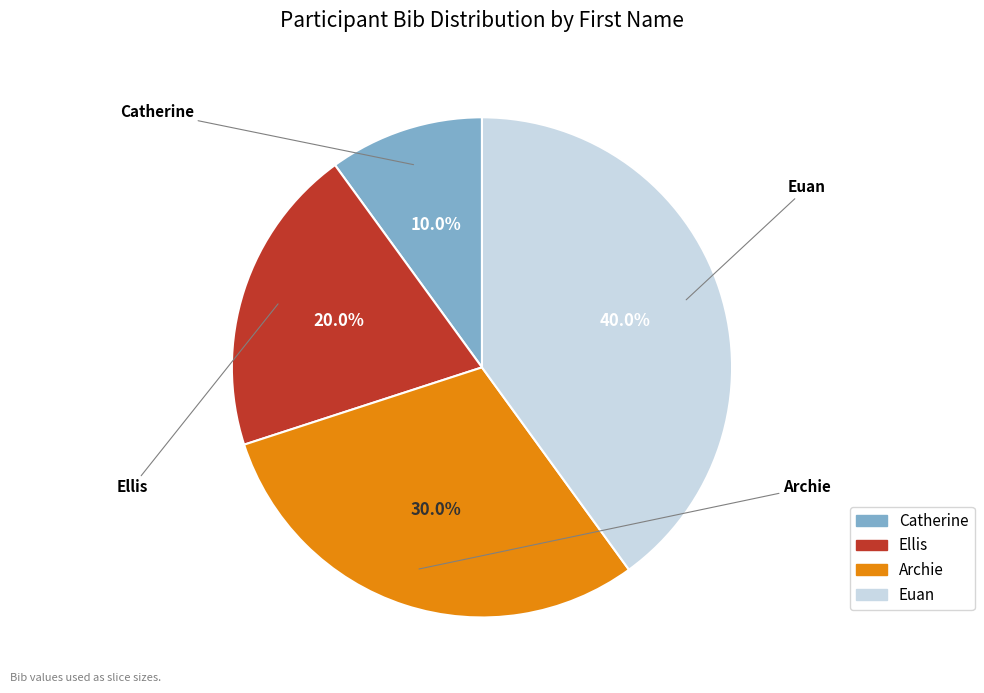

Do Euan and Ellis together represent more than half of the pie?

Yes